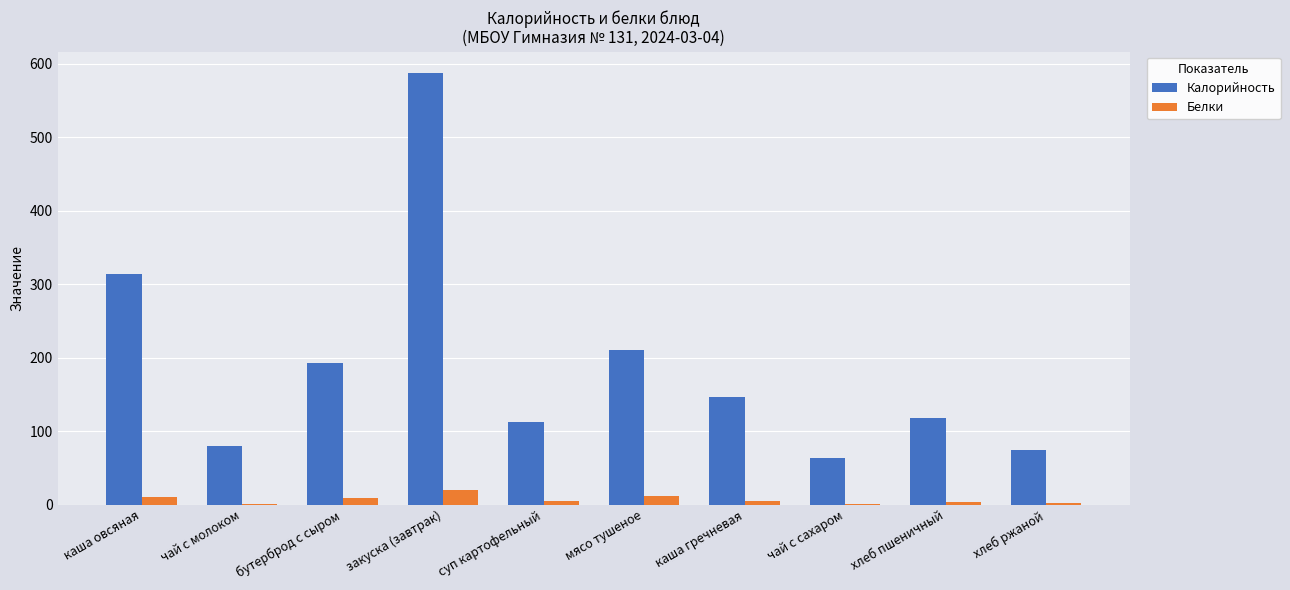

What is the highest value of the Белки series?

20.4